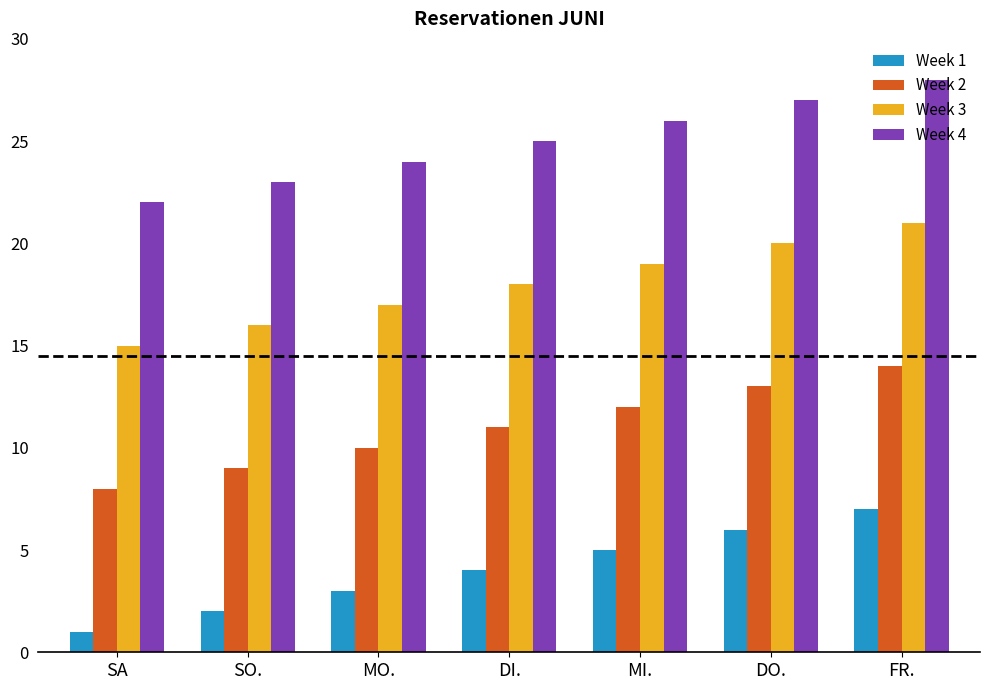

Is the value of Week 2 at SO. greater than the value of Week 3 at MO.?

No